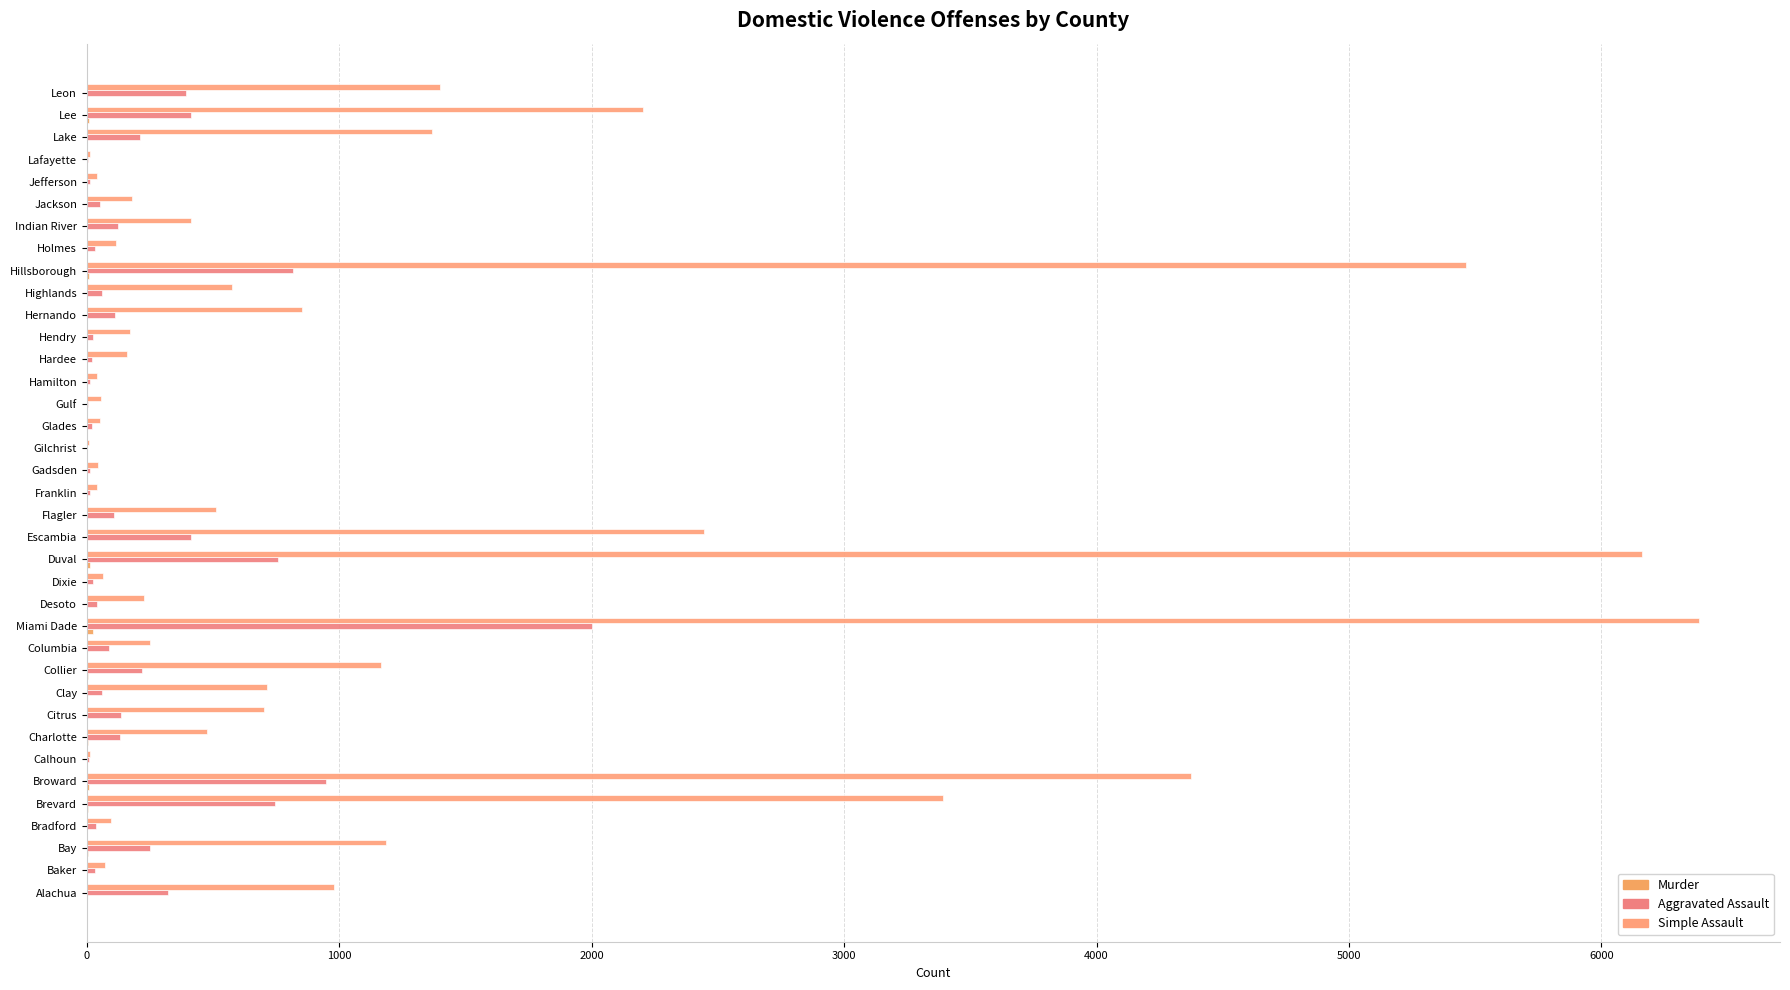

List the series in order of their peak value, highest first.

Simple Assault, Aggravated Assault, Murder